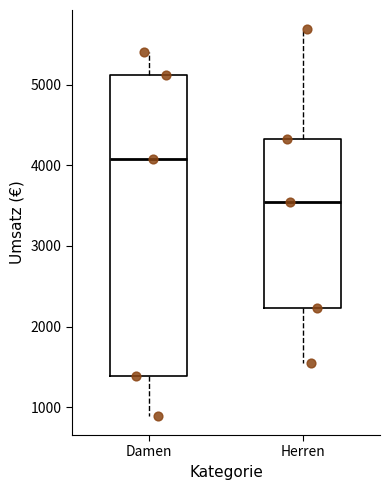

Where is the lower edge of the box for Damen on the y-axis? The values are not printed on the chart, so give them approximately, as read against the axis.

1400